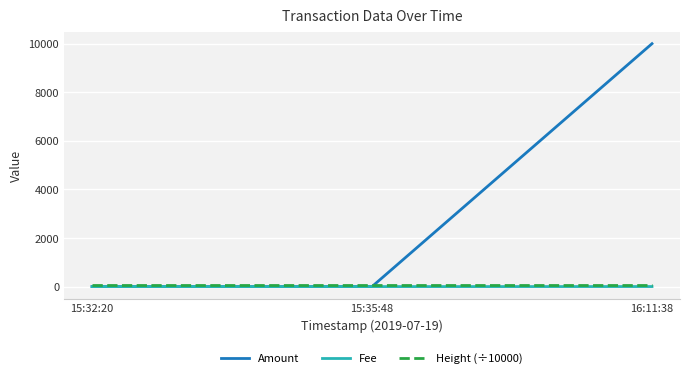

The value of Amount at 15:32:20 is 0.0. True or false?

True